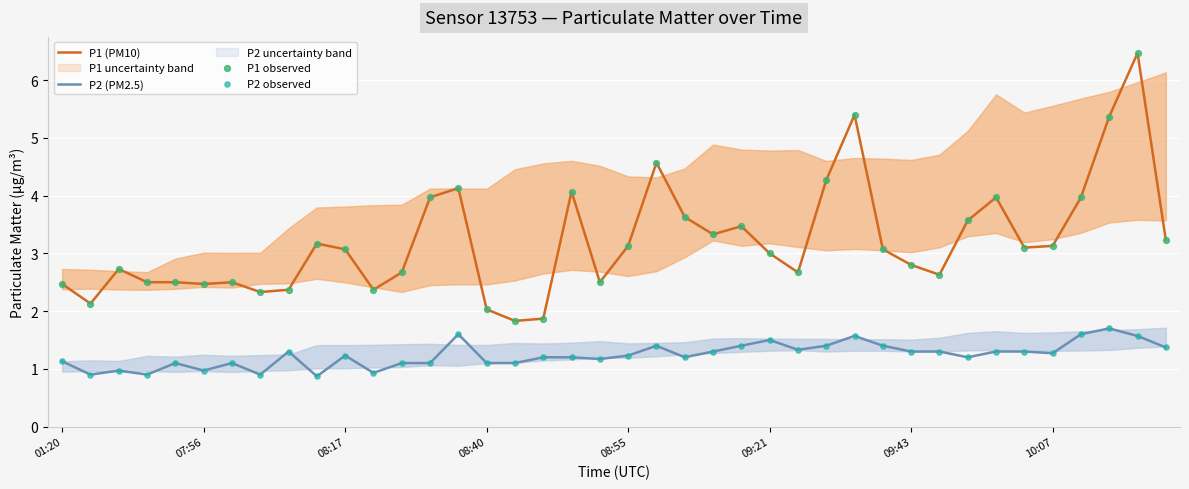

At how many categories does at least one series exceed 4?

7